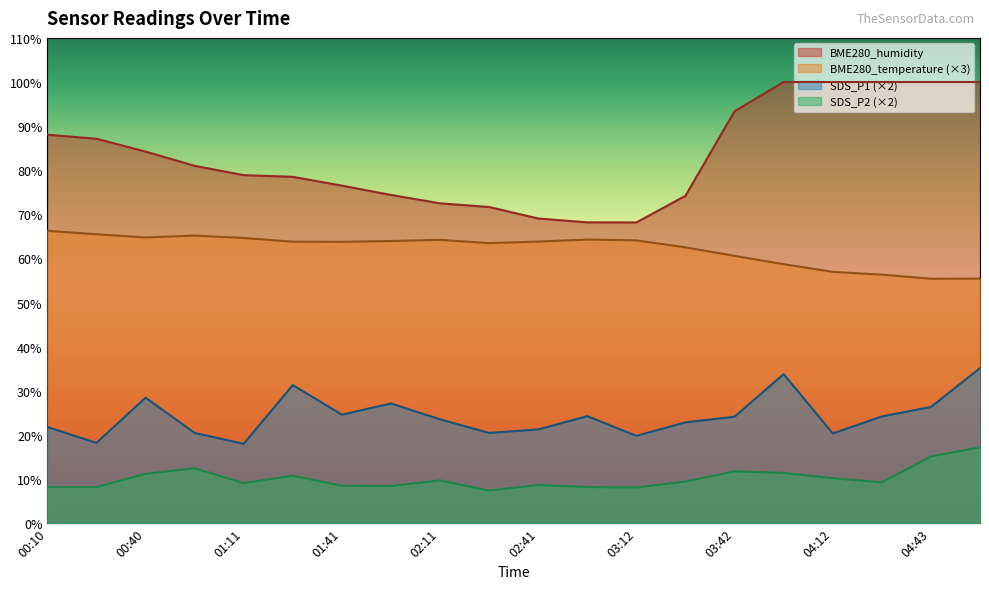

What is the total value across all series at 01:26?

184.4